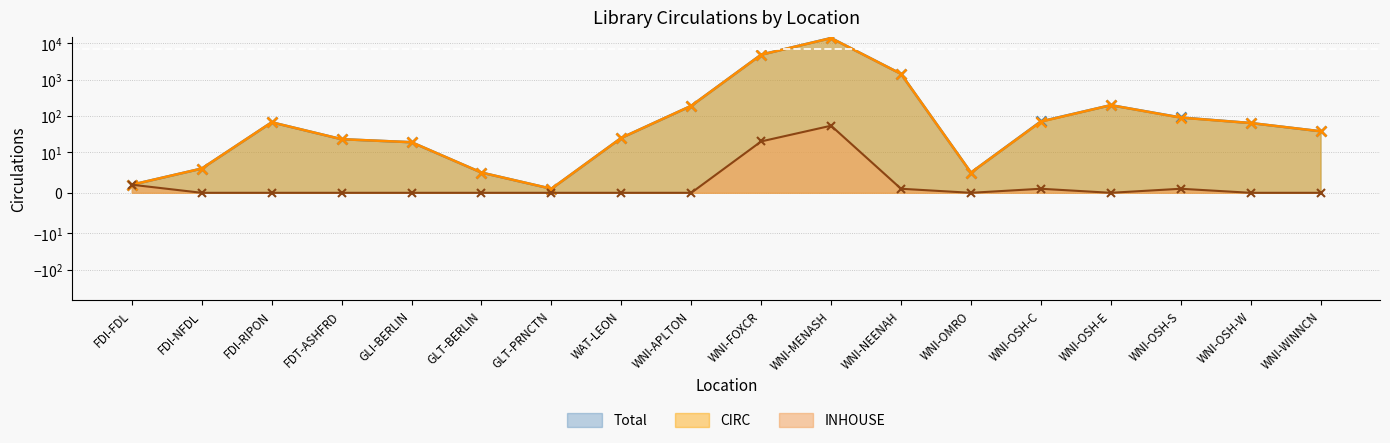

Which has a higher value, WNI-MENASH or GLI-BERLIN?

WNI-MENASH